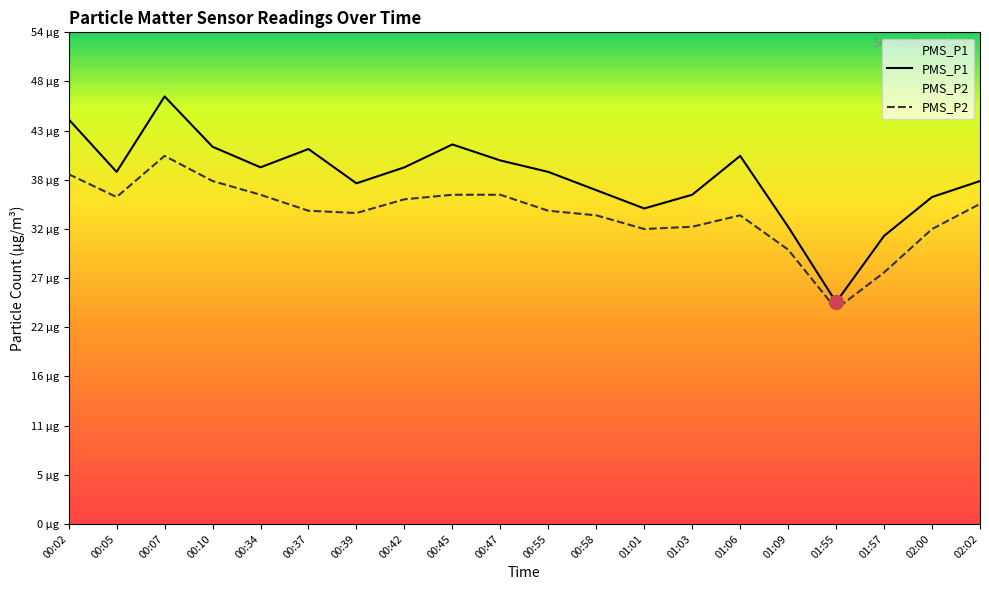

What is the average value of the PMS_P1 series?

37.8